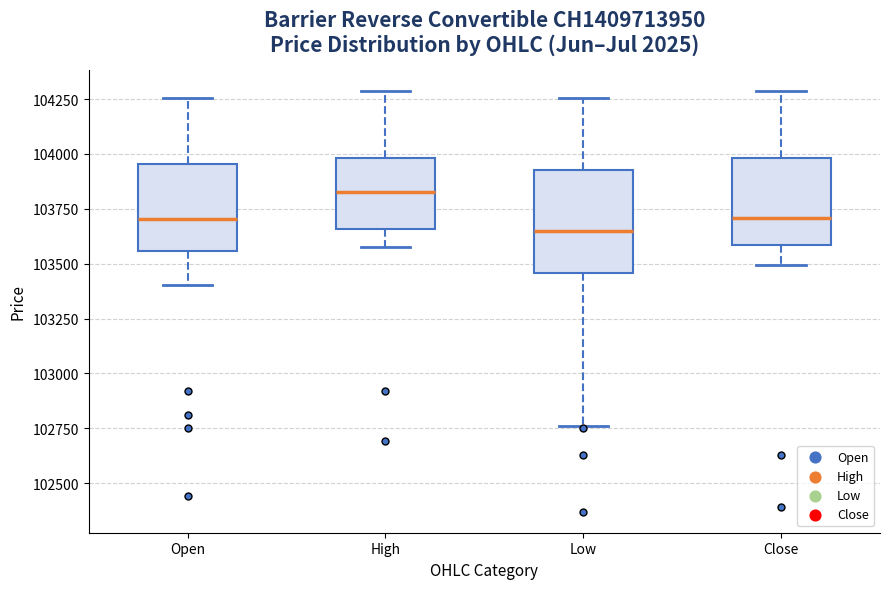

Reading left to right, transcribe this box plot: for each box, give where its median line is, the range the box spans, and where its two whiskers end, as read against the y-axis. The values are not printed on the chart, so give them approximately, as read against the axis.

Open: median 103700, box 103550 to 103950, whiskers 103400 to 104250
High: median 103850, box 103650 to 104000, whiskers 103600 to 104300
Low: median 103650, box 103450 to 103950, whiskers 102750 to 104250
Close: median 103700, box 103600 to 104000, whiskers 103500 to 104300